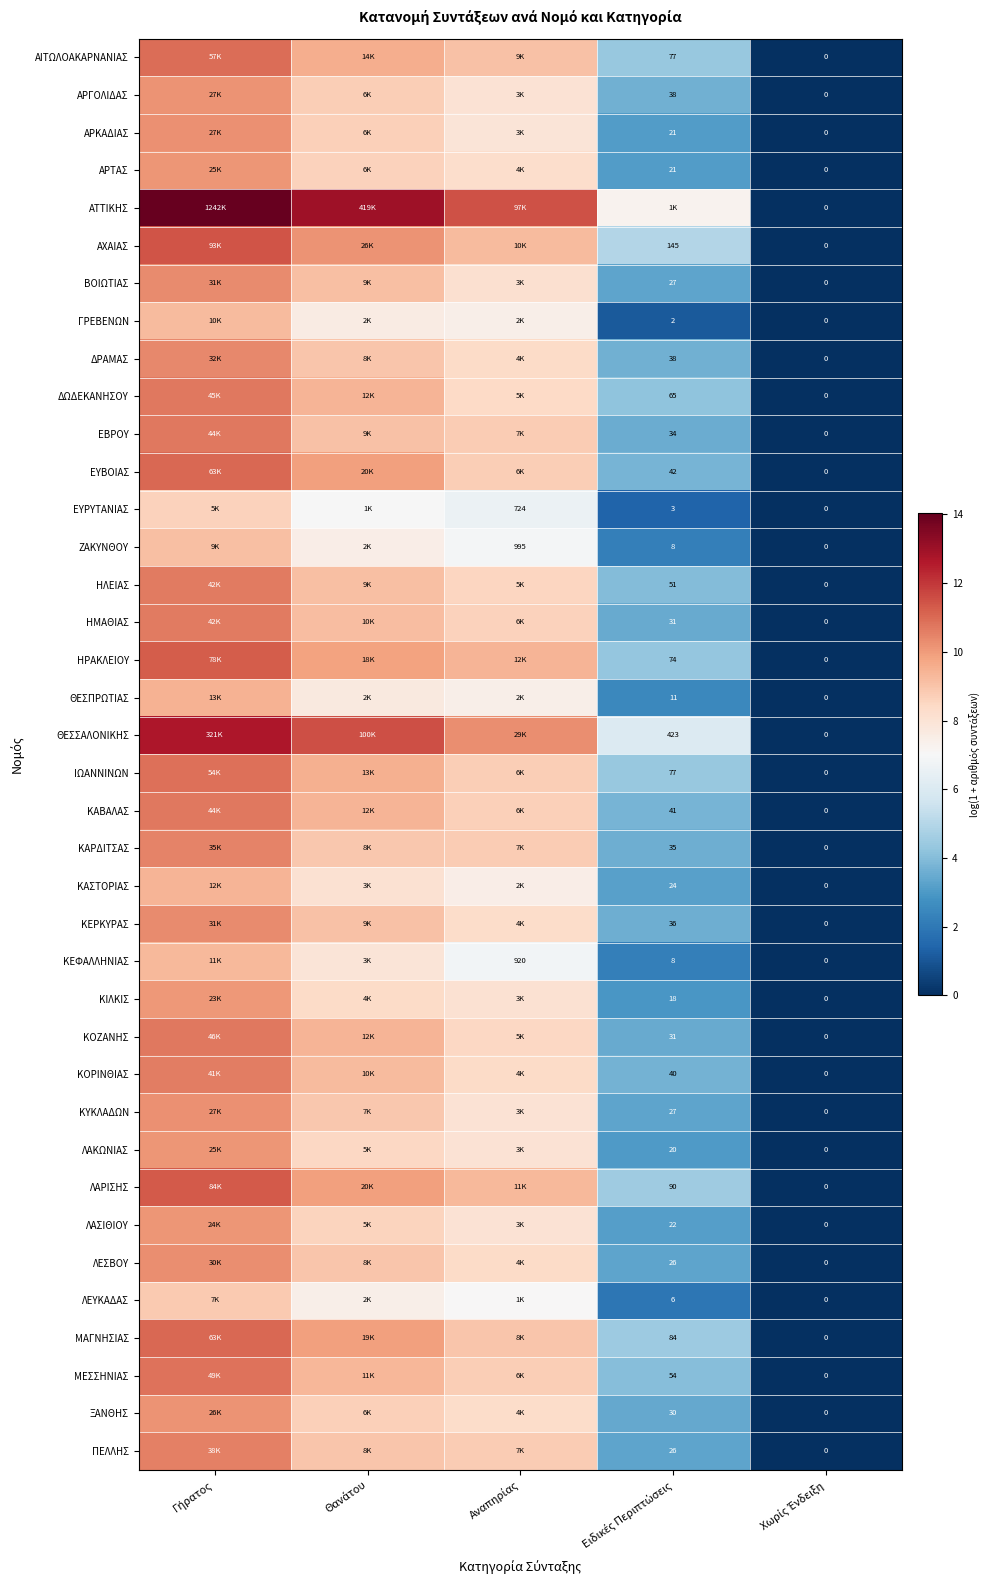

Where does the ΖΑΚΥΝΘΟΥ series first go above 6?

Γήρατος